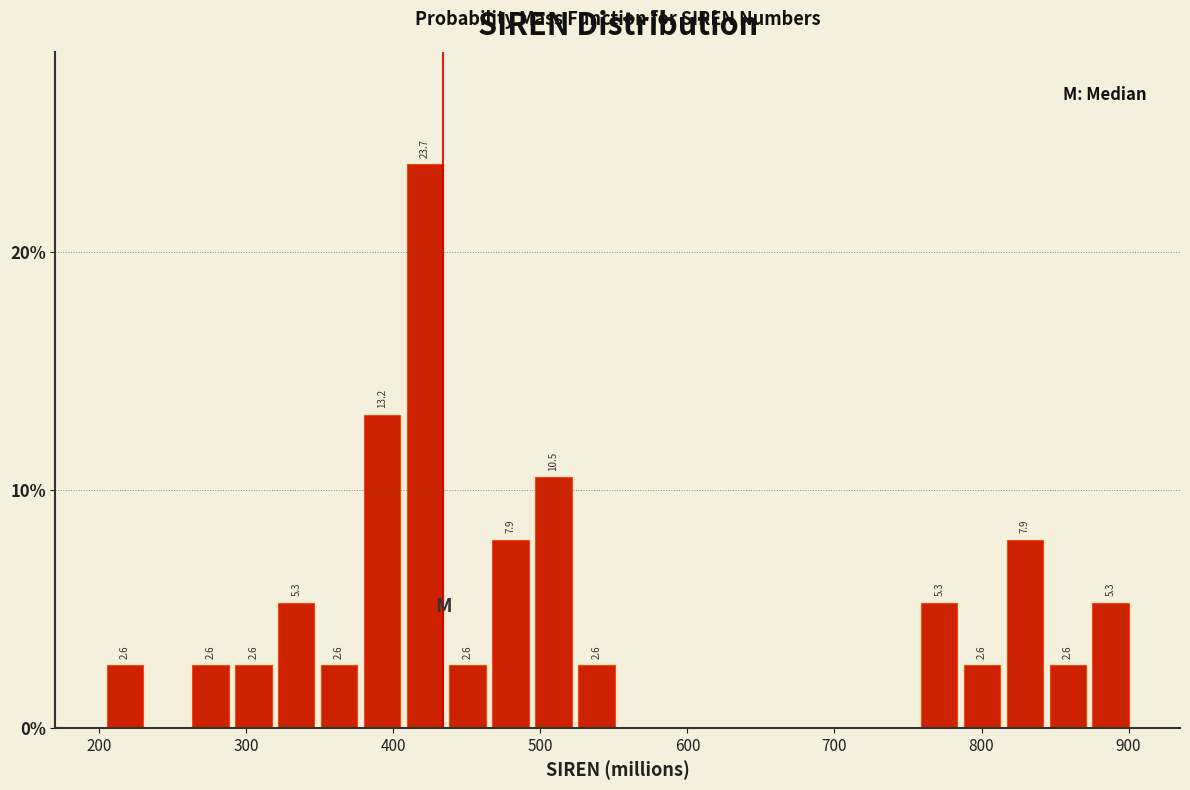

Read against the x-axis, roughly where is the centre of the tallest bar?

420